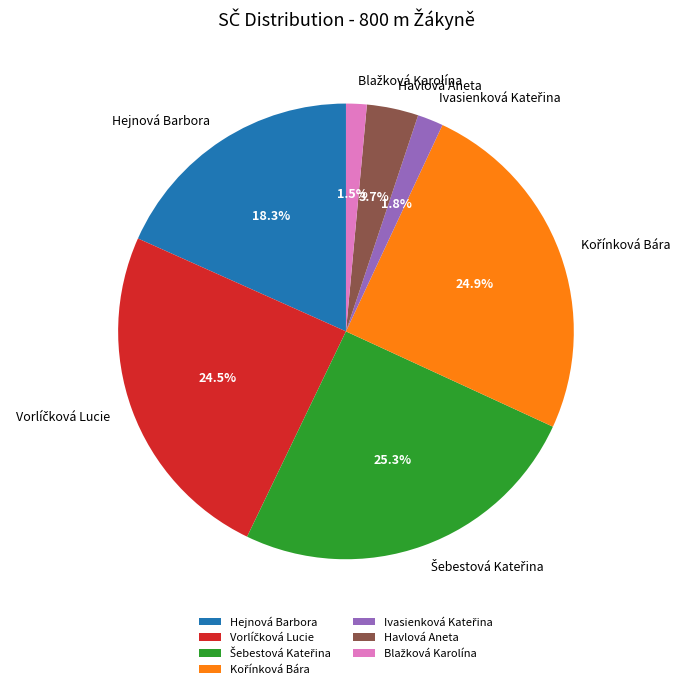

Does Havlová Aneta account for over 50% of the chart?

No